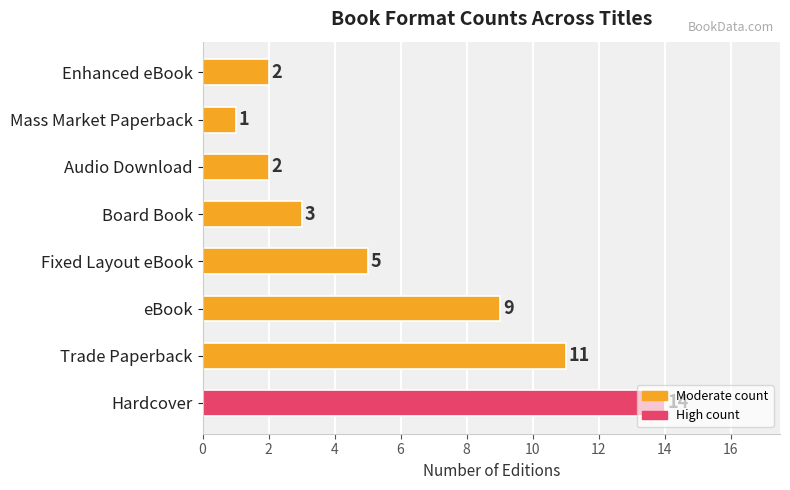

What is the difference between the values at Hardcover and Fixed Layout eBook?

9